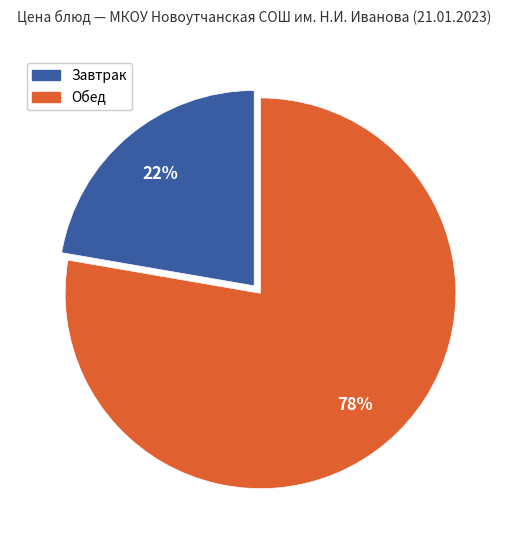

Count the number of slices in the pie.

2